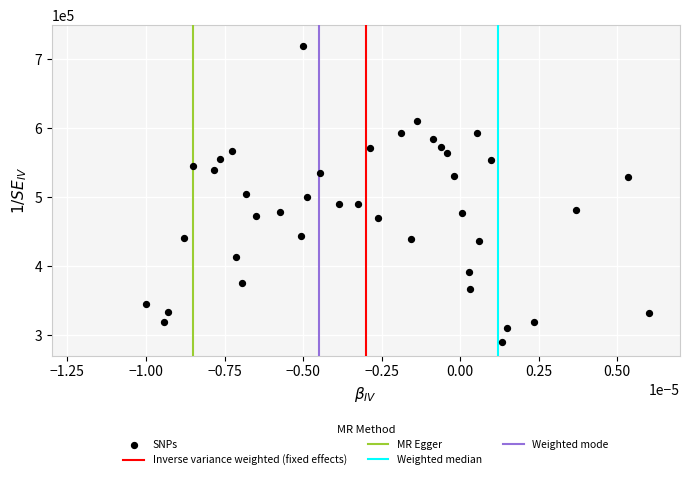

What is the range of Y values (max minus min)?

430000.0